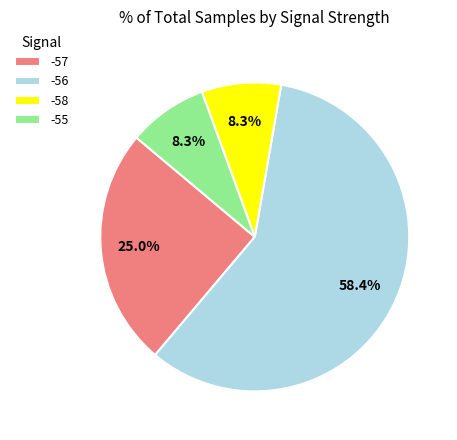

Do -58 and -57 together represent more than half of the pie?

No